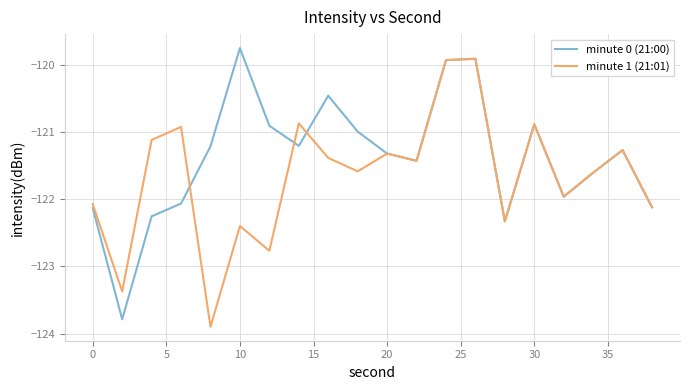

What is the smallest value displayed?

-123.9